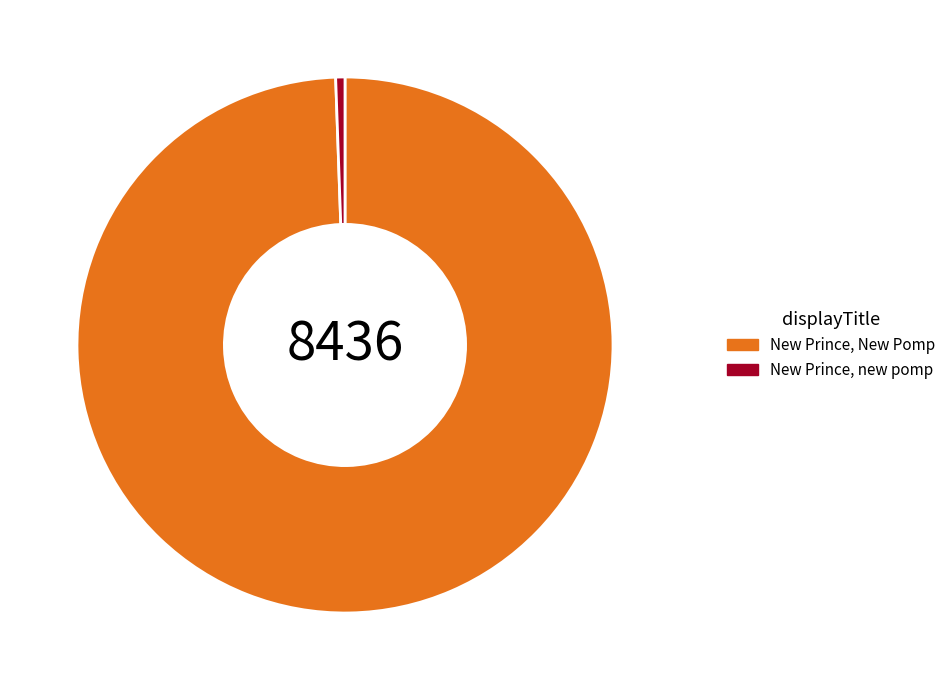

Which slice represents more than half of the pie?

New Prince, New Pomp